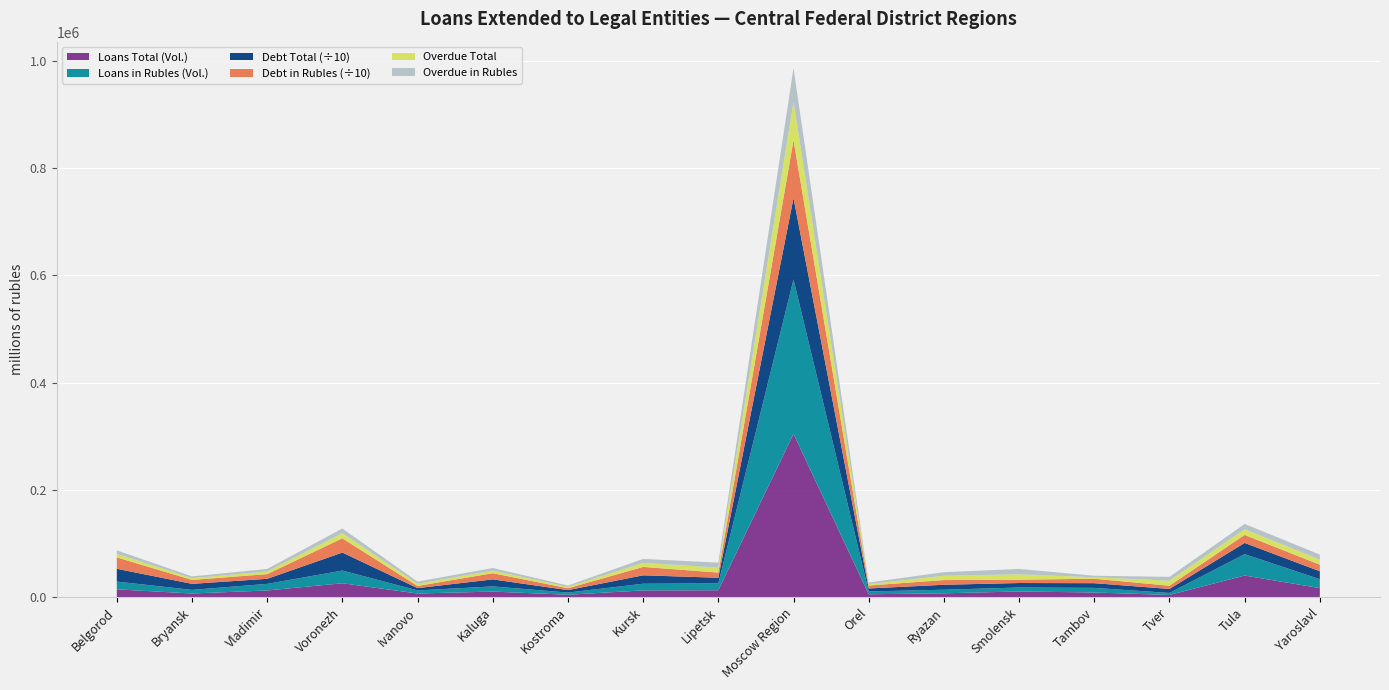

Reading left to right, what are all the values shown in this chart?

Loans Total (Volume): Belgorod=14459	Bryansk=6735	Vladimir=12378	Voronezh=25827	Ivanovo=6686	Kaluga=10289	Kostroma=4404	Kursk=12453	Lipetsk=12796	Moscow Region=304597	Orel=5314	Ryazan=7048	Smolensk=10536	Tambov=8584	Tver=3976	Tula=40225	Yaroslavl=16788
Loans in Rubles (Volume): Belgorod=14459	Bryansk=6706	Vladimir=12296	Voronezh=23638	Ivanovo=5730	Kaluga=9637	Kostroma=4058	Kursk=12453	Lipetsk=12796	Moscow Region=287794	Orel=5230	Ryazan=6704	Smolensk=7316	Tambov=8584	Tver=3740	Tula=39875	Yaroslavl=16550
Debt Total: Belgorod=238936	Bryansk=112666	Vladimir=94340	Voronezh=336009	Ivanovo=43425	Kaluga=131035	Kostroma=45572	Kursk=157320	Lipetsk=105091	Moscow Region=1519973	Orel=55662	Ryazan=92471	Smolensk=83938	Tambov=87978	Tver=75092	Tula=209249	Yaroslavl=148160
Debt in Rubles: Belgorod=212767	Bryansk=72893	Vladimir=87285	Voronezh=265372	Ivanovo=40169	Kaluga=115523	Kostroma=34945	Kursk=156525	Lipetsk=96708	Moscow Region=1079533	Orel=54825	Ryazan=87610	Smolensk=62067	Tambov=82565	Tver=59778	Tula=149776	Yaroslavl=122636
Overdue Total: Belgorod=6552	Bryansk=3292	Vladimir=4934	Voronezh=9532	Ivanovo=4047	Kaluga=4835	Kostroma=2516	Kursk=7465	Lipetsk=9252	Moscow Region=71429	Orel=2770	Ryazan=8025	Smolensk=10027	Tambov=2793	Tver=9381	Tula=10658	Yaroslavl=9452
Overdue in Rubles: Belgorod=6550	Bryansk=3283	Vladimir=4739	Voronezh=8829	Ivanovo=4047	Kaluga=4832	Kostroma=2510	Kursk=7465	Lipetsk=9250	Moscow Region=62905	Orel=2770	Ryazan=6674	Smolensk=10027	Tambov=2793	Tver=7138	Tula=9724	Yaroslavl=9396